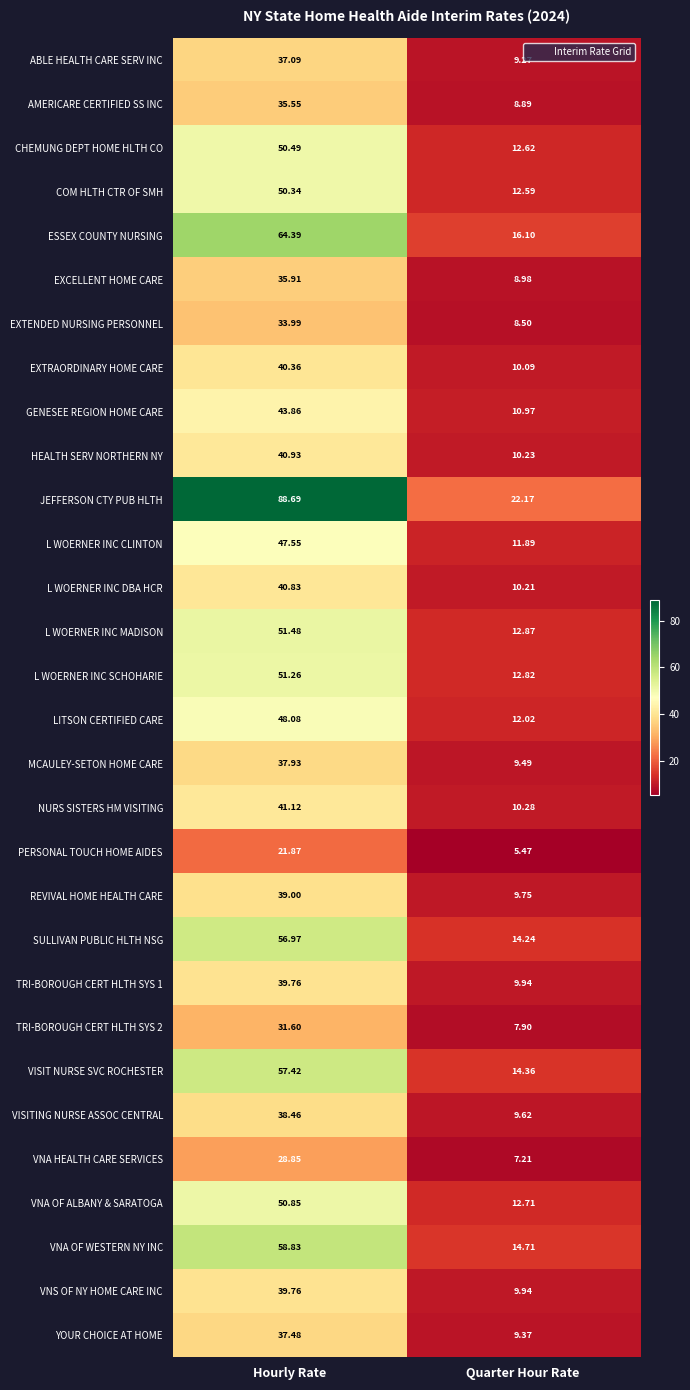

Which label corresponds to the smallest value in the chart?

Quarter Hour Rate